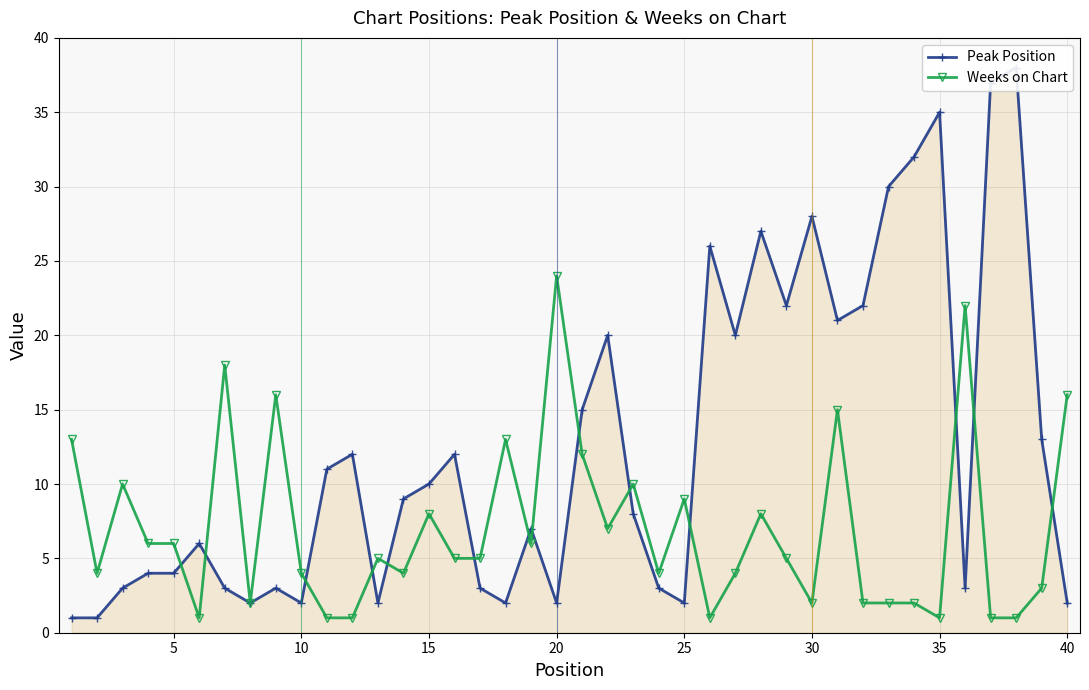

How many lines are shown in the chart?

2